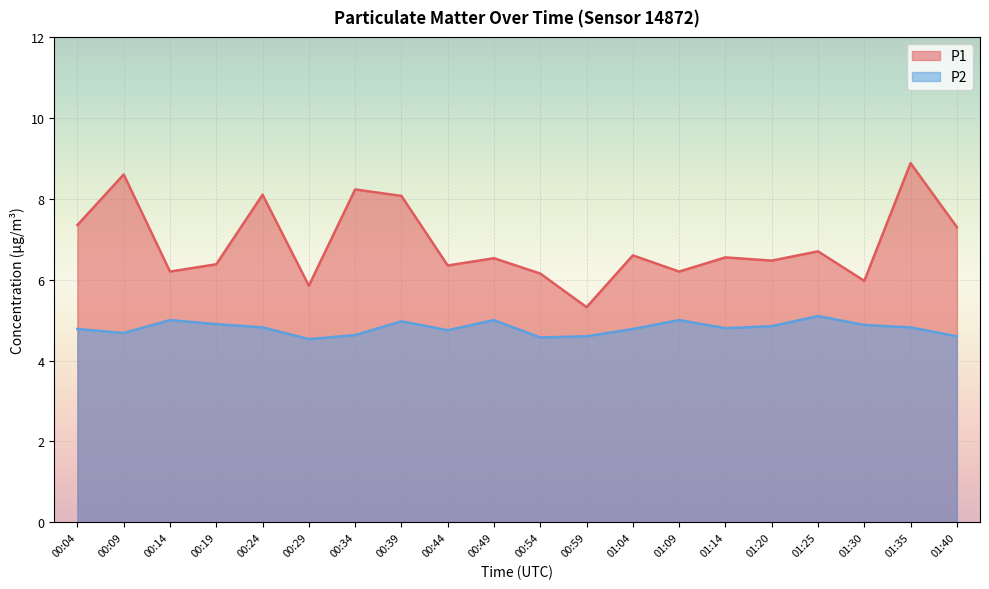

Is the value of P1 at 00:49 greater than the value of P2 at 01:04?

Yes